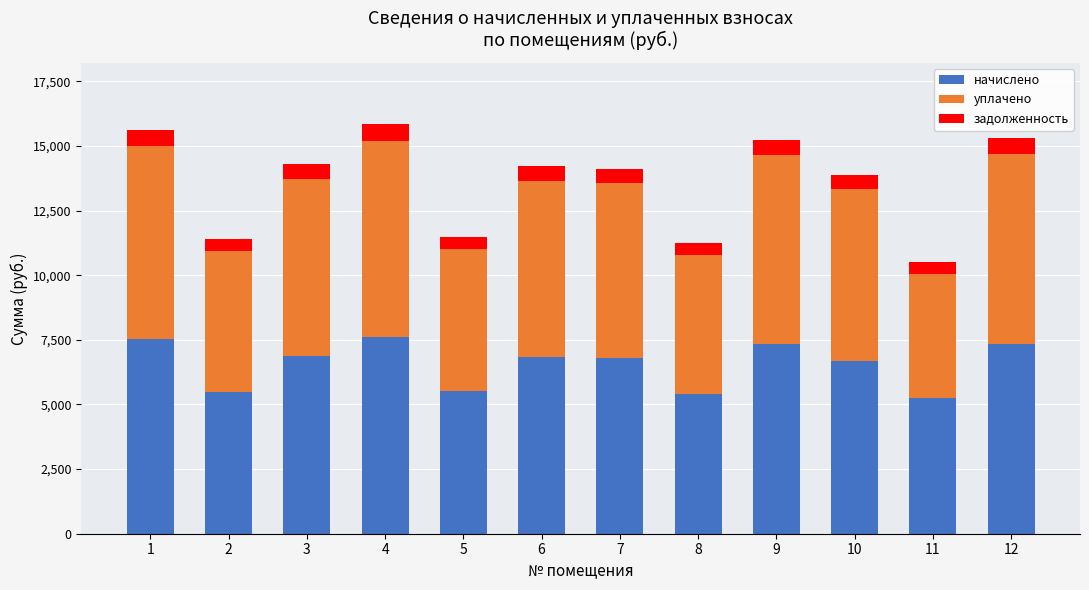

What is the total value across all series at 5?

11491.8